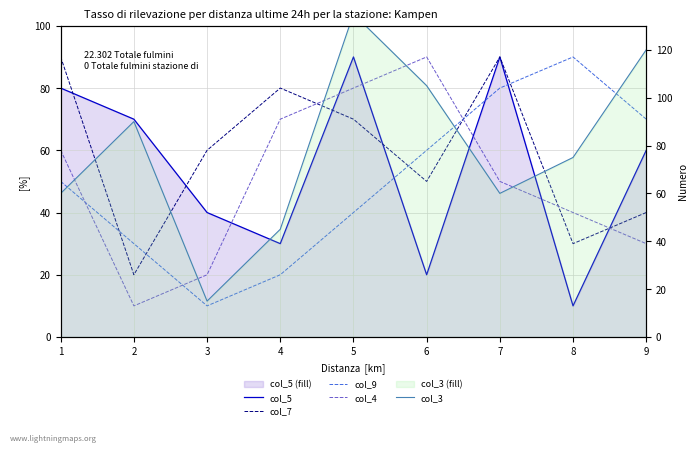

What is the greatest value displayed?

135